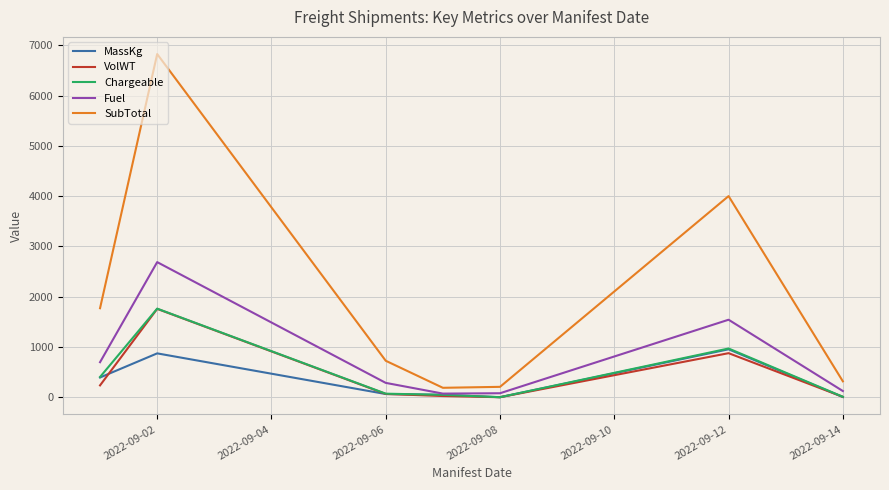

What is the difference between the maximum and second lowest values in the SubTotal series?

6621.8